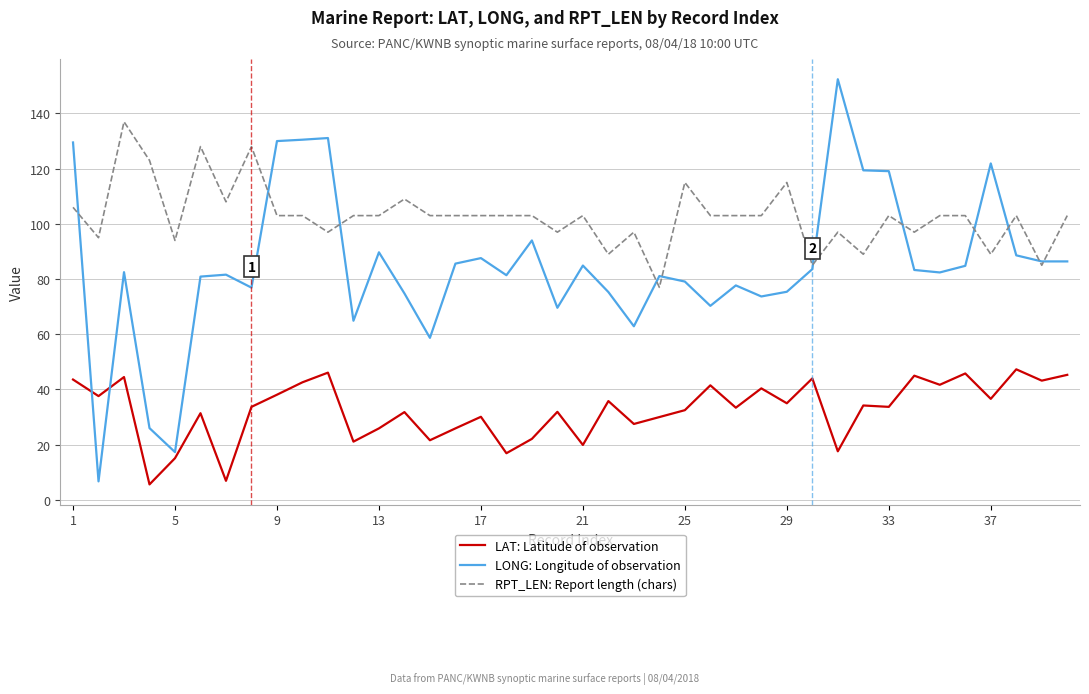

Rank the series by their average value, from lowest to highest.

LAT: Latitude of observation, LONG: Longitude of observation, RPT_LEN: Report length (chars)